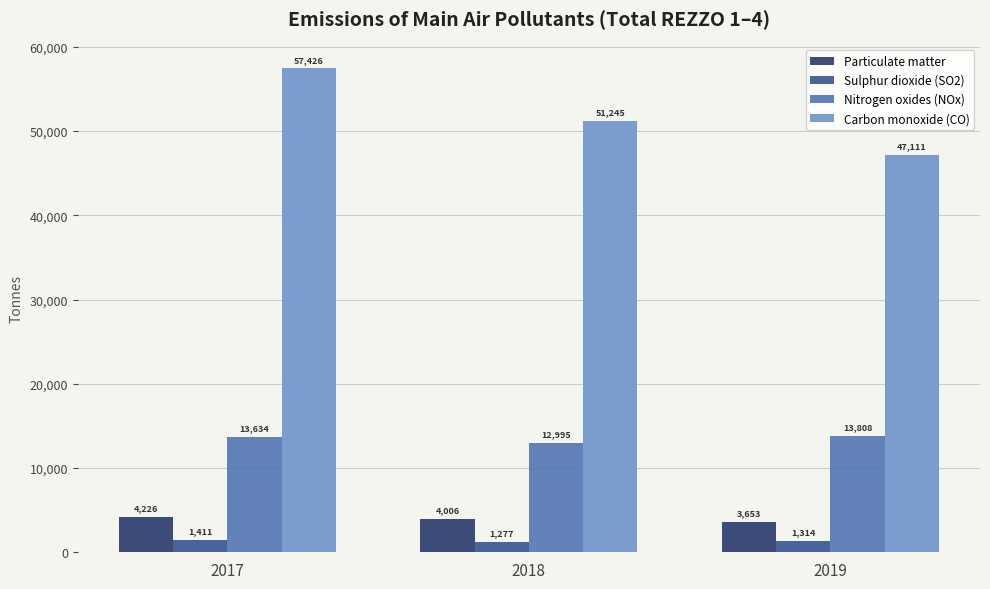

Between 2017 and 2019, which series saw the biggest shift?

Carbon monoxide (CO)